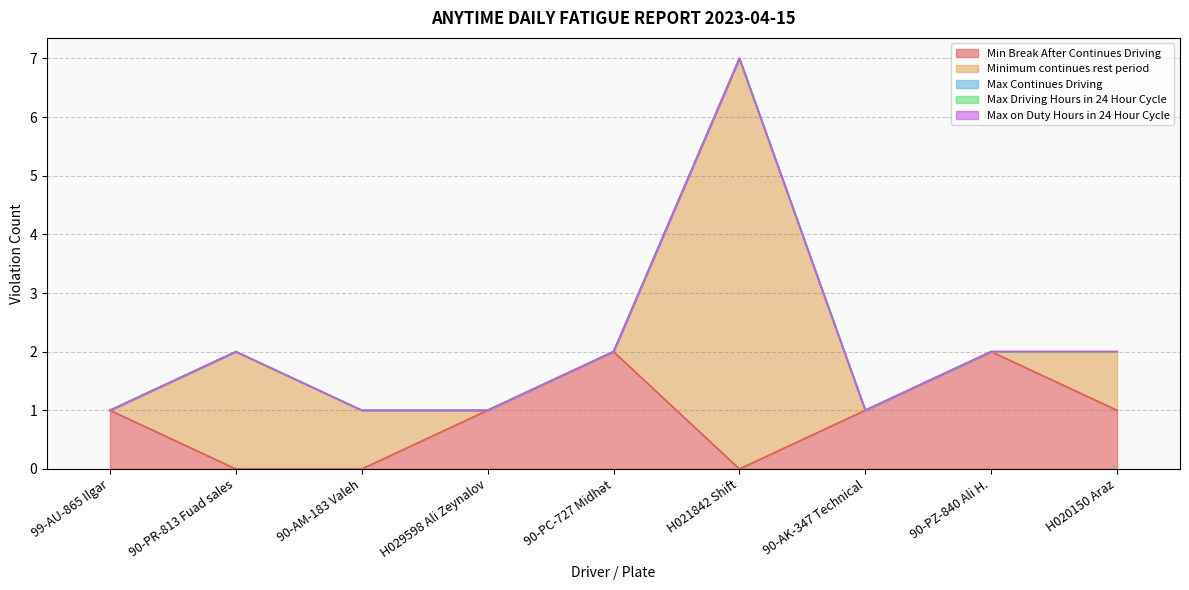

At how many categories does at least one series exceed 2?

1